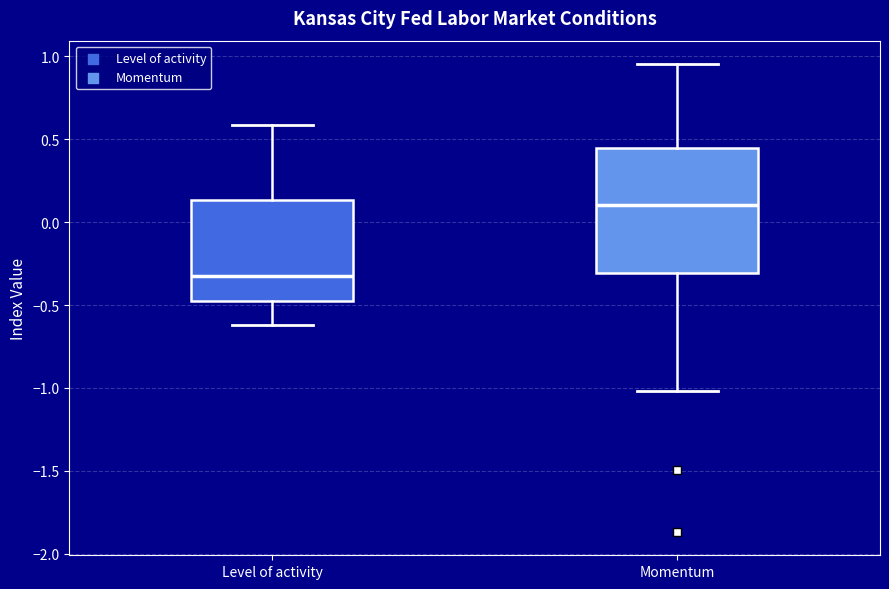

Comparing the boxes themselves (not the whiskers), which one is the tallest?

Momentum